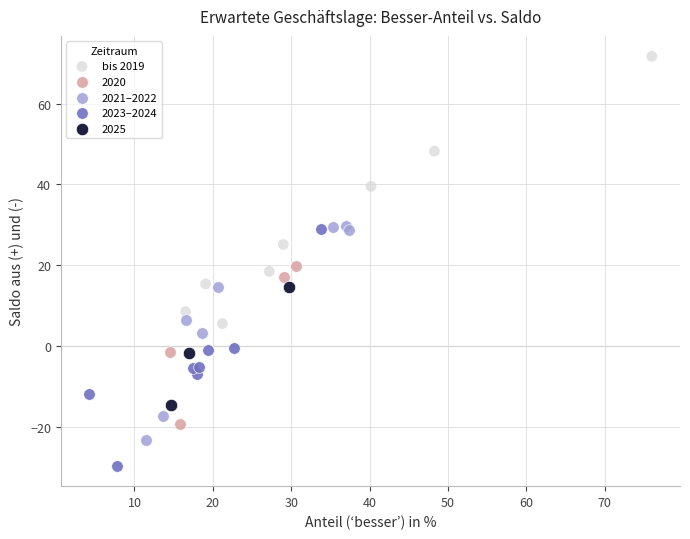

Which series reaches the maximum Y coordinate?

bis 2019